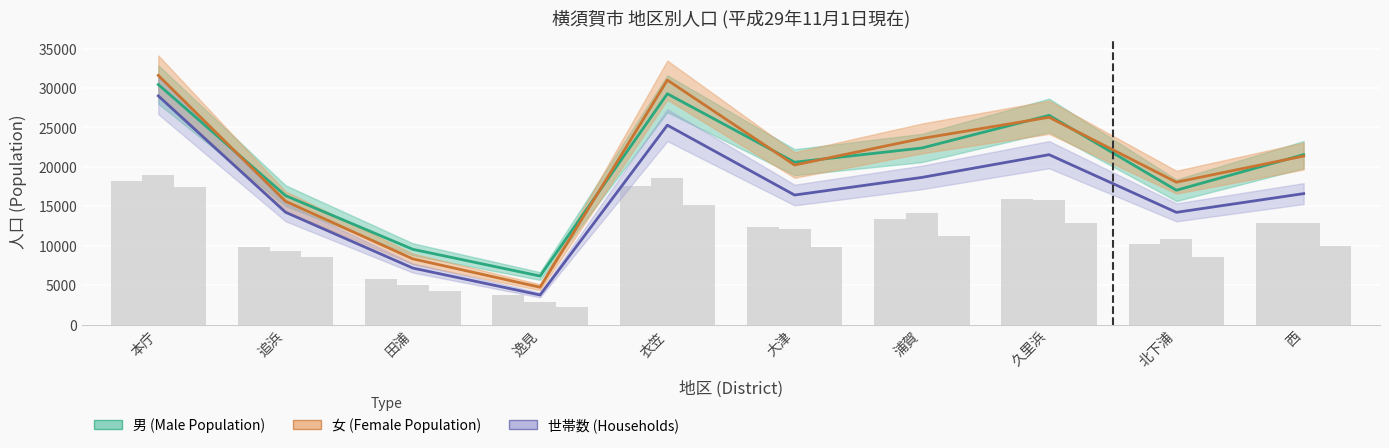

Which label corresponds to the smallest value in the chart?

逸見